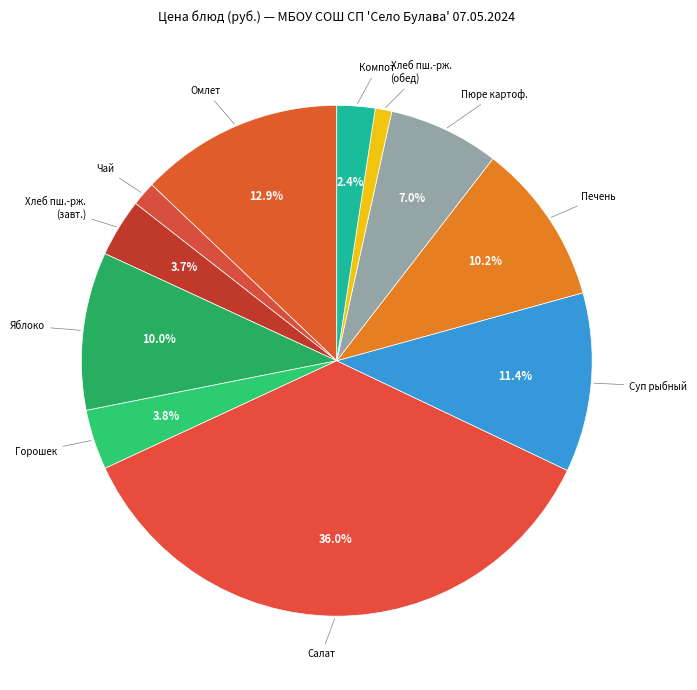

What percentage do Салат and Яблоко together represent?

46.0%